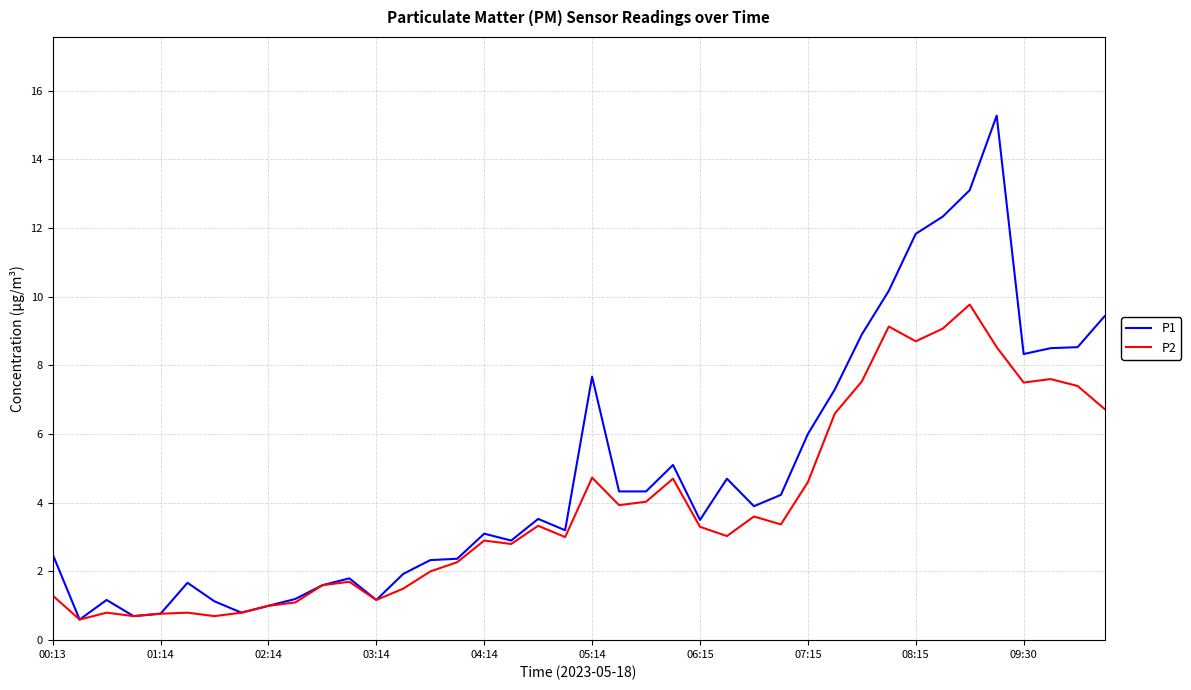

Which series has the largest total across all categories?

P1